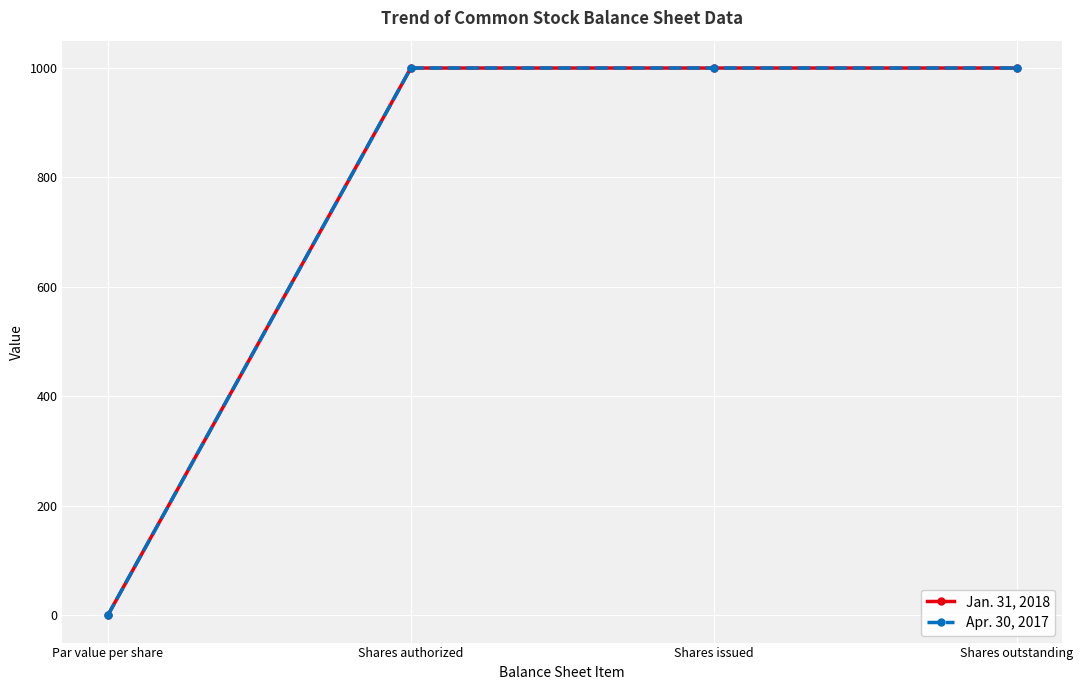

What is the sum of all Apr. 30, 2017 values?

3000.0